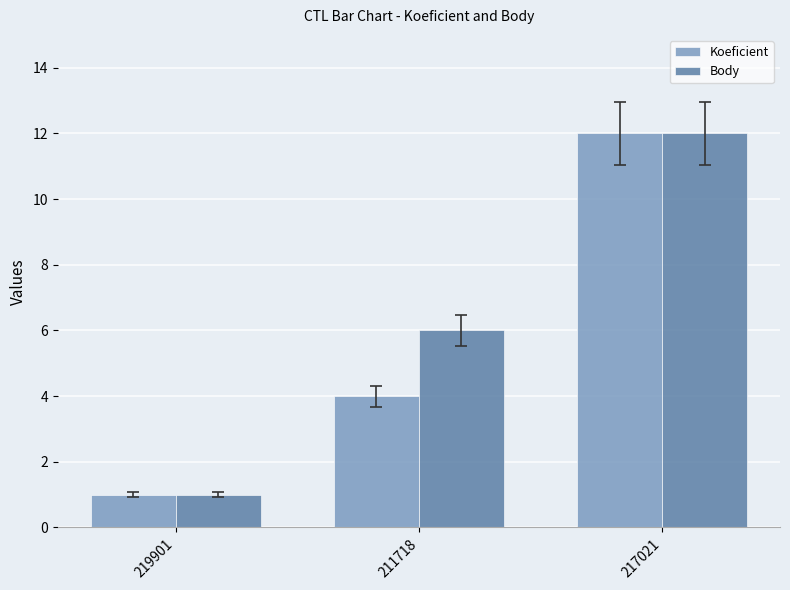

What is the sum of all Body values?

19